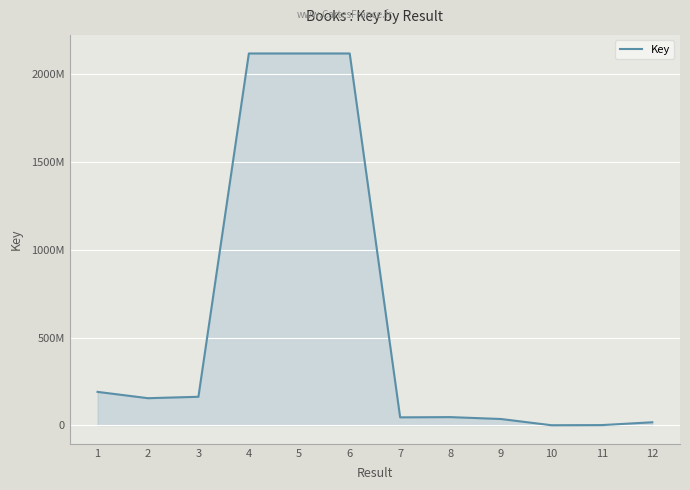

Is this an area chart (filled region under the line)?

Yes